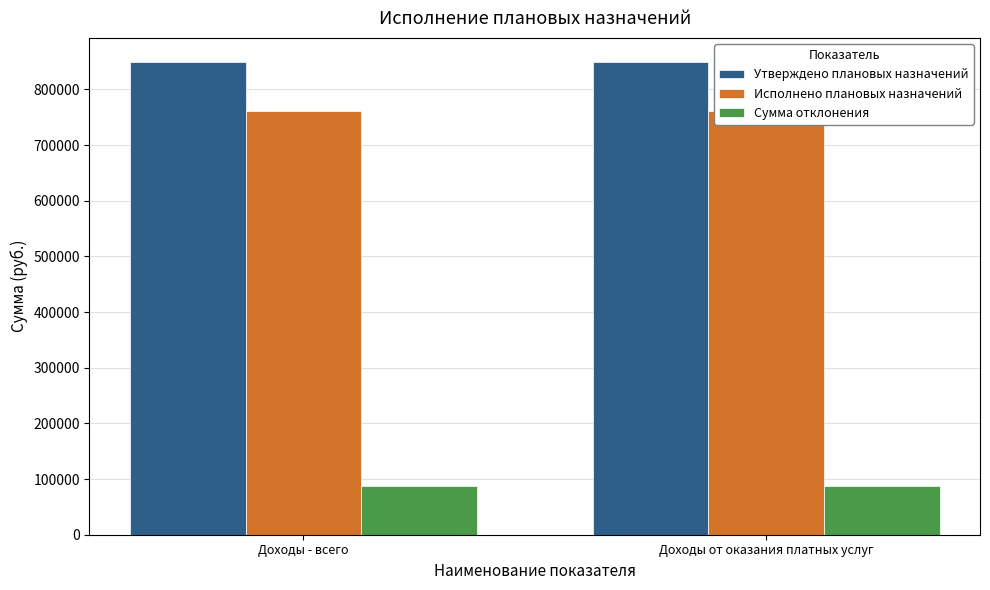

Which series has the largest range (max minus min)?

Утверждено плановых назначений